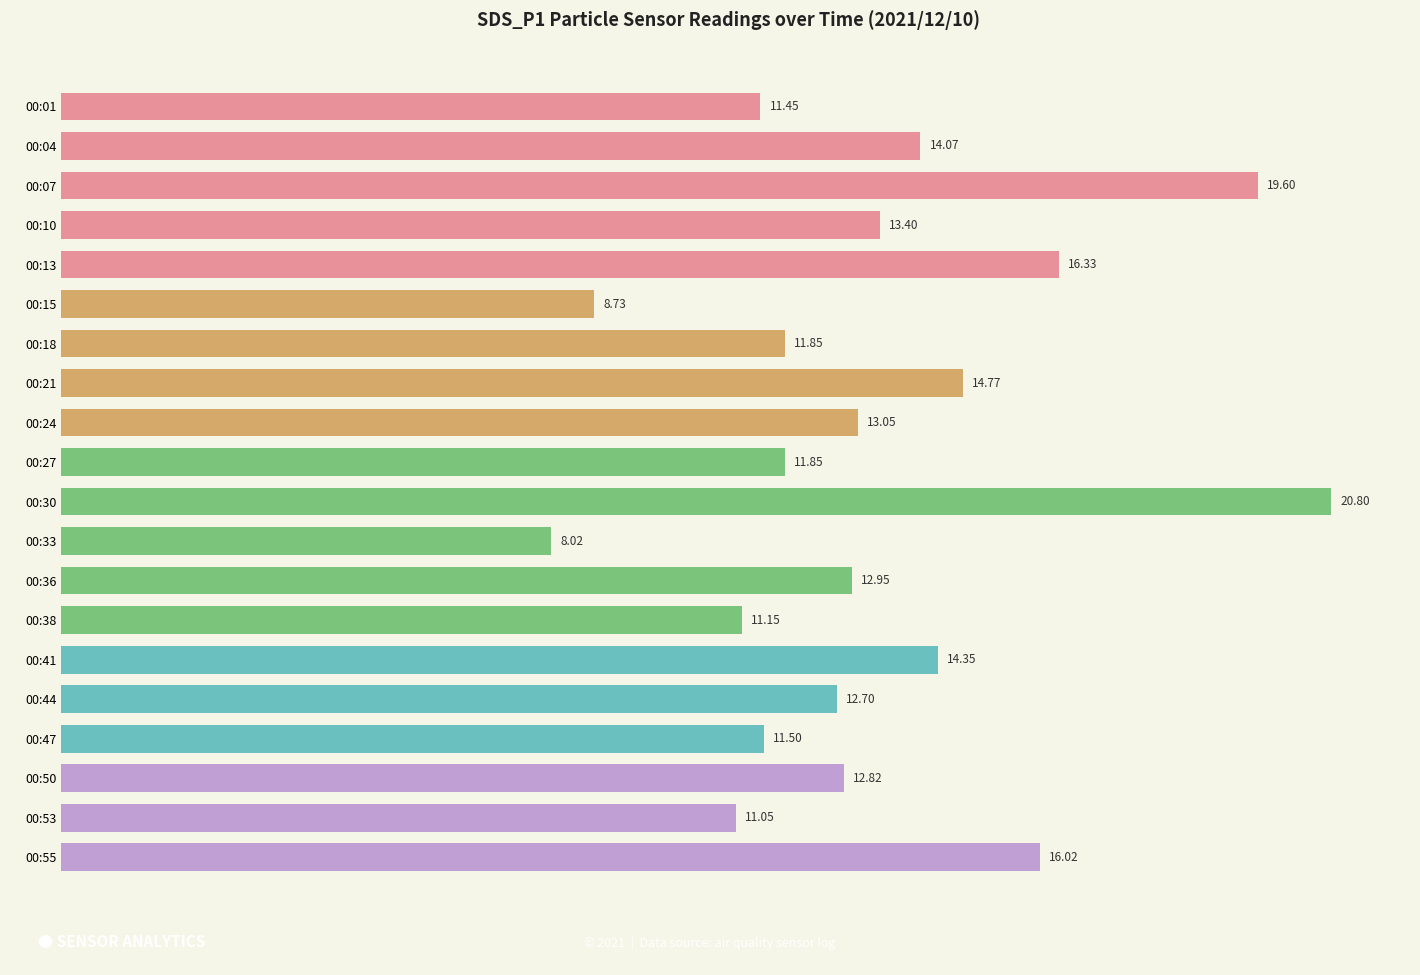

What is the sum of all values?

266.5